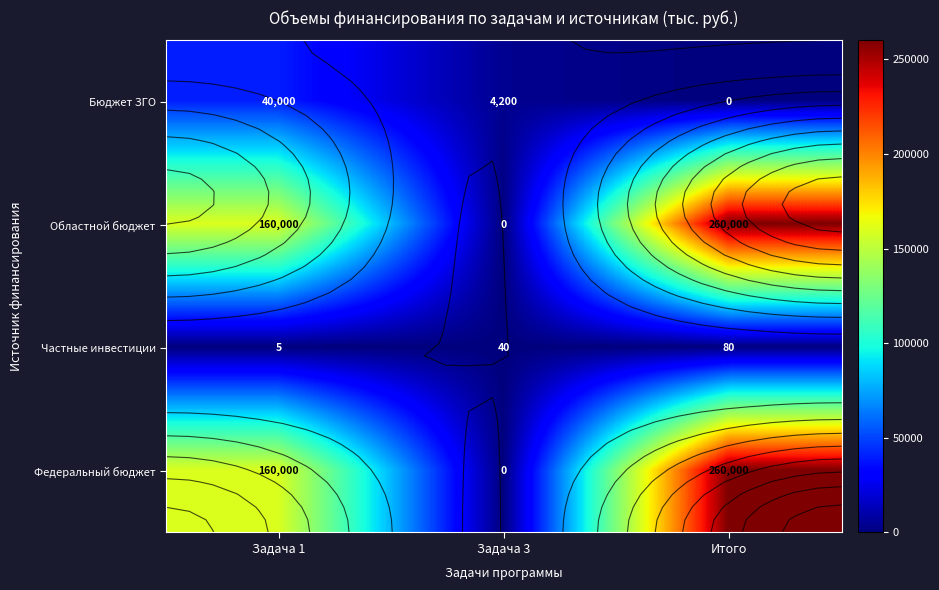

List the labels in order of Бюджет ЗГО value, largest first.

Задача 1, Задача 3, Итого